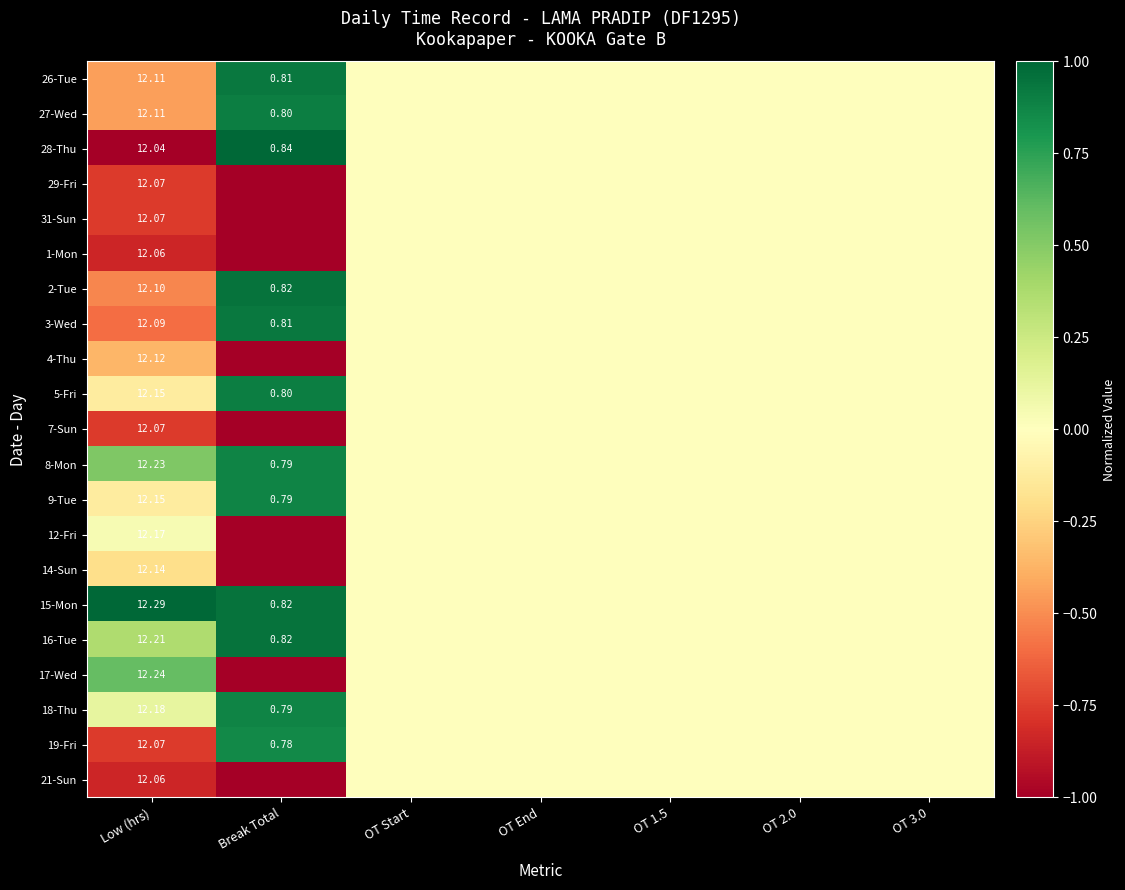

What is the minimum value shown in the chart?

-1.0